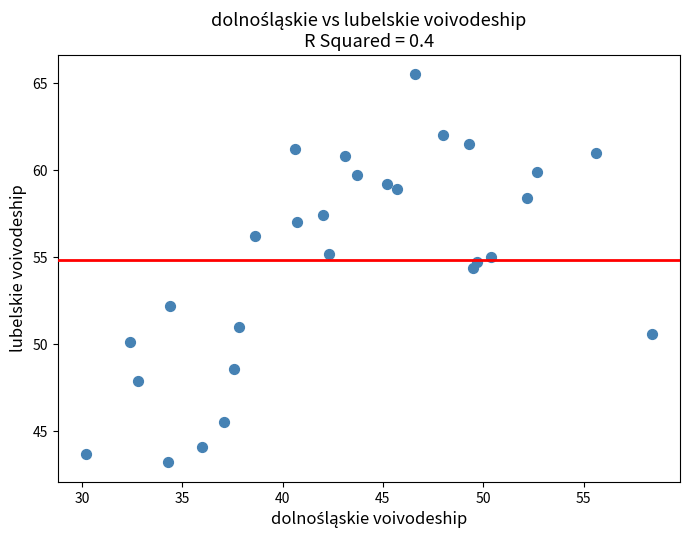

What is the range of X values (max minus min)?

28.2